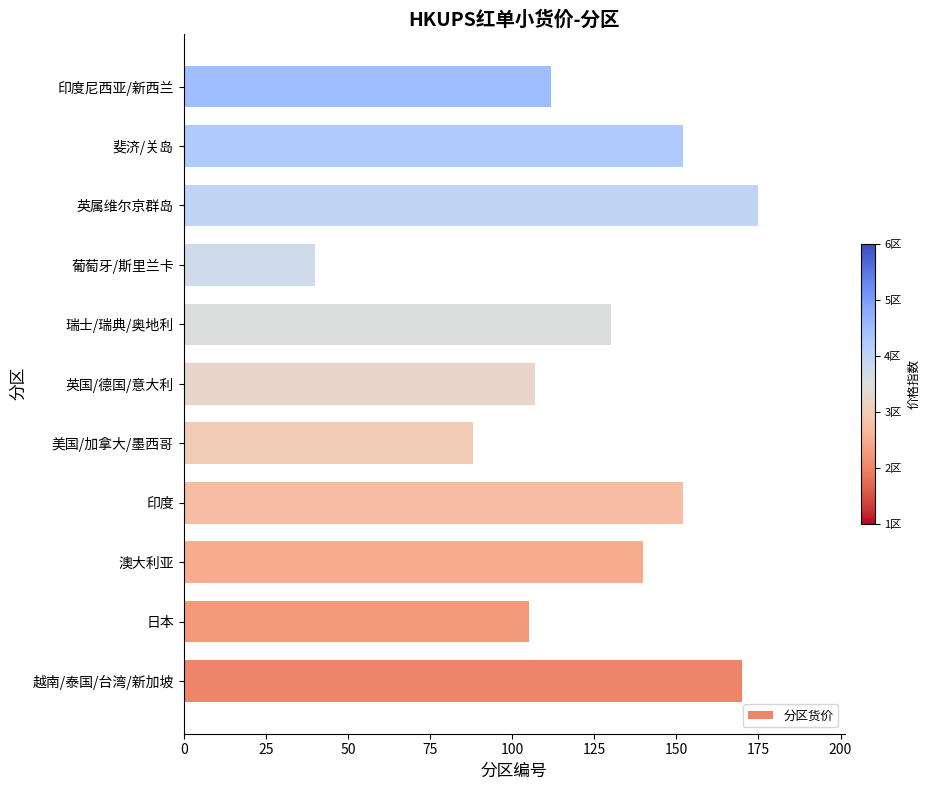

How many distinct data groups are displayed?

1